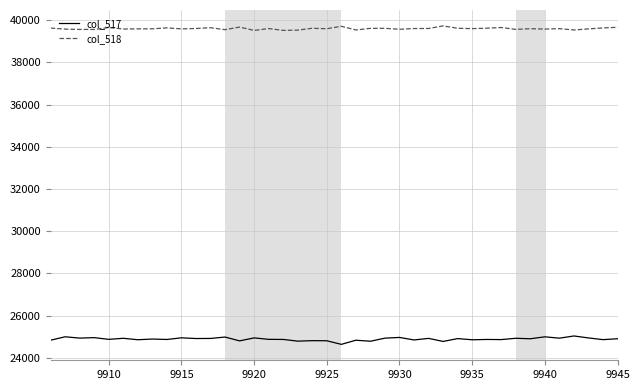

What is the difference between the maximum and minimum values in the col_517 series?

397